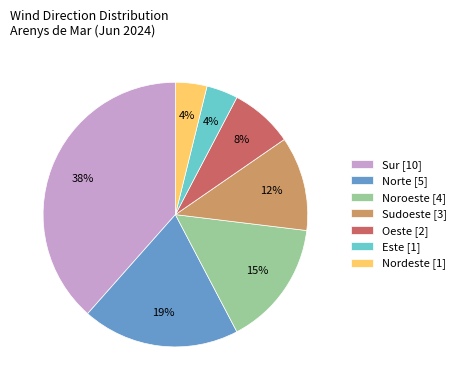

To the nearest percent, what is the average slice percentage?

14%